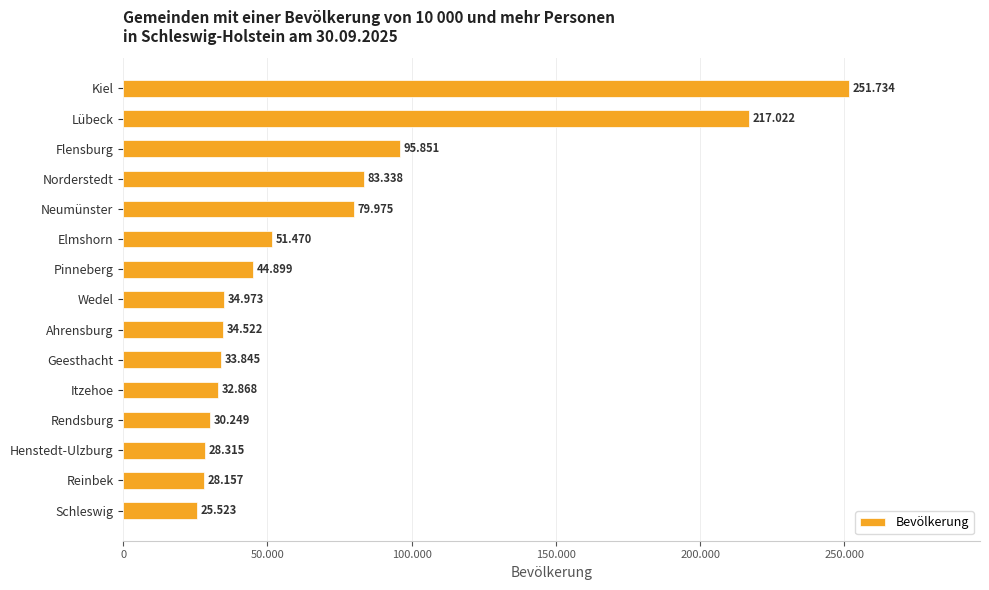

Does the chart contain any negative values?

No